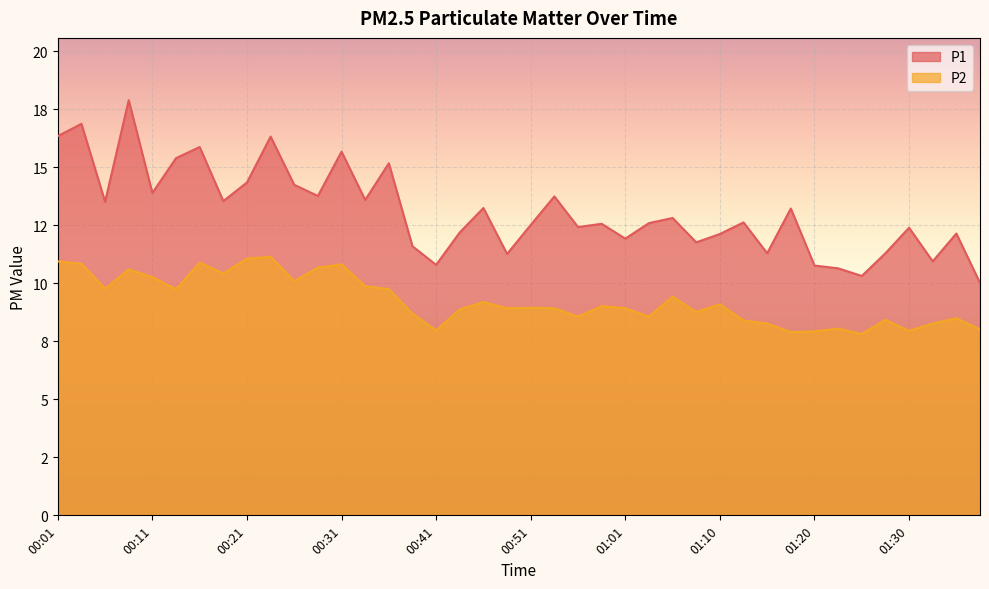

What is the sum of the P2 values at 01:28 and 00:09?

19.0